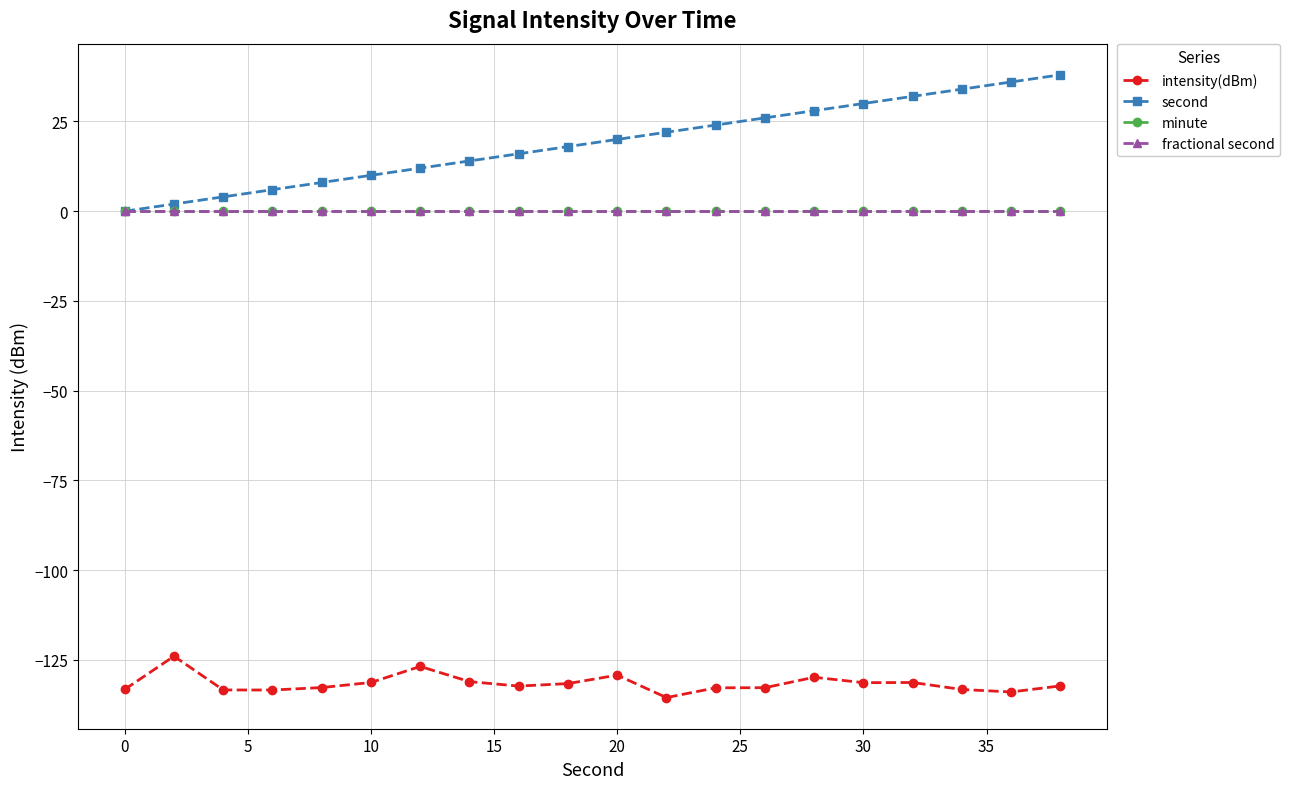

True or false: fractional second and intensity(dBm) intersect in this chart.

False